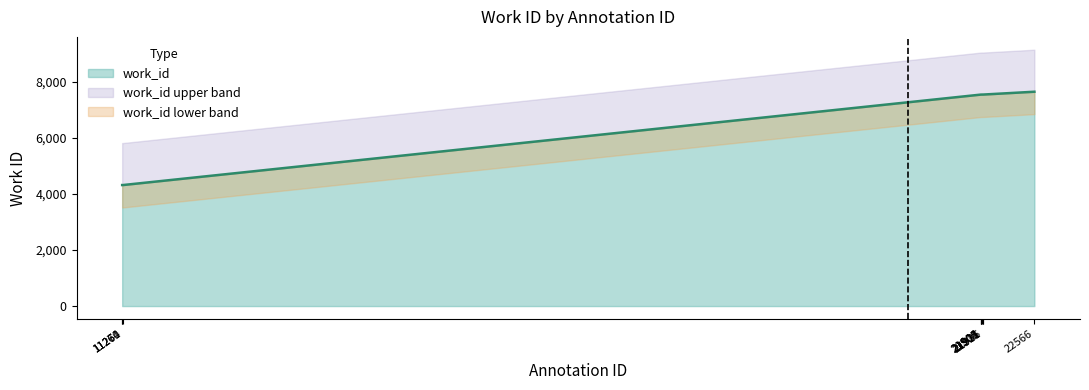

Does the chart display data point markers on the line(s)?

No